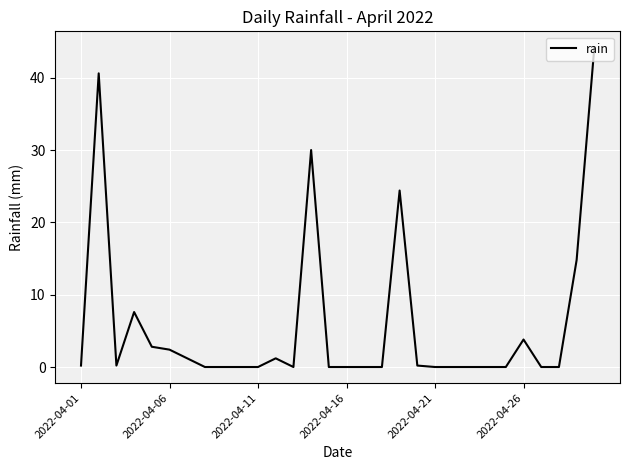

What is the difference between the maximum and minimum values?

44.2